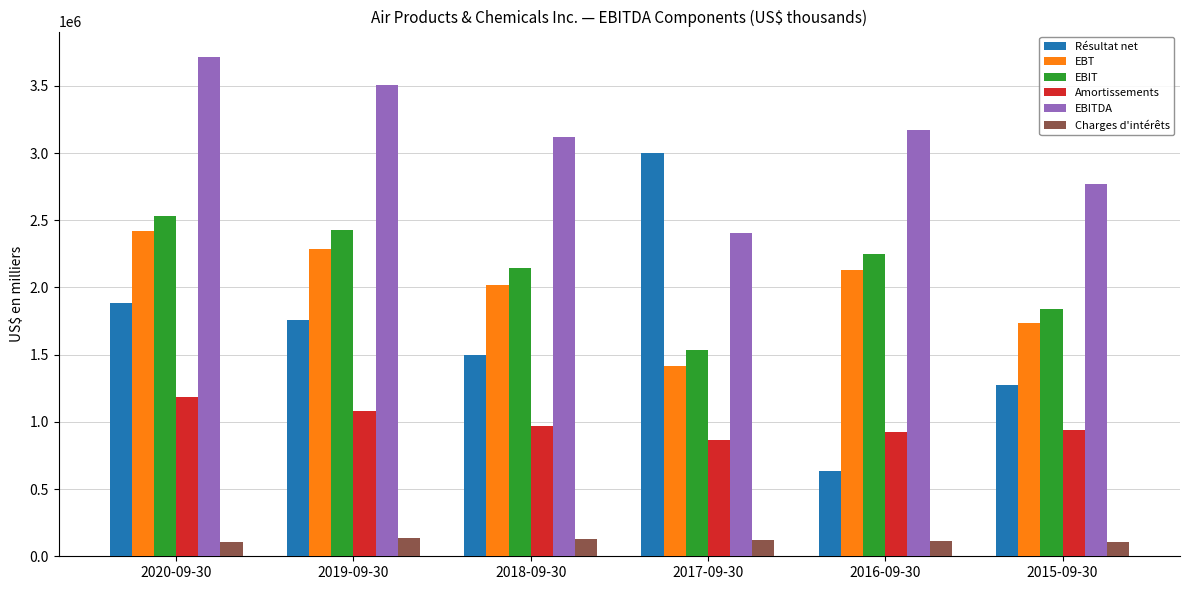

Are the bars horizontal?

No